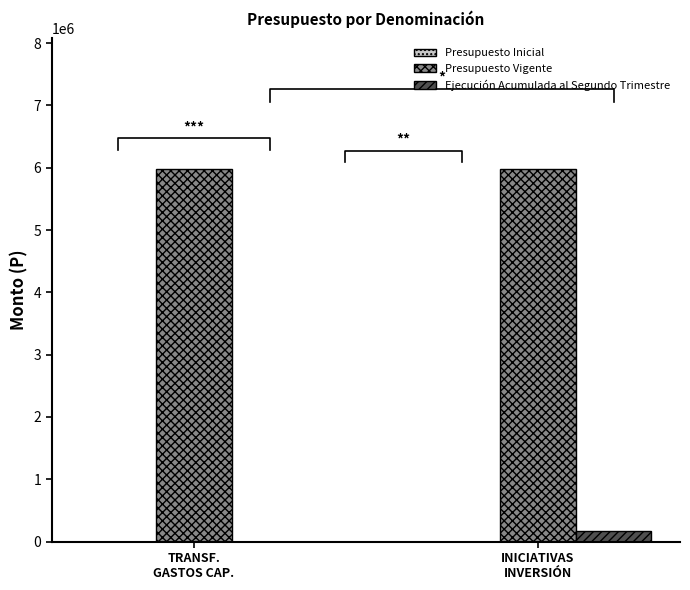

Rank the series by their maximum value, from highest to lowest.

Presupuesto Vigente, Ejecución Acumulada al Segundo Trimestre, Presupuesto Inicial